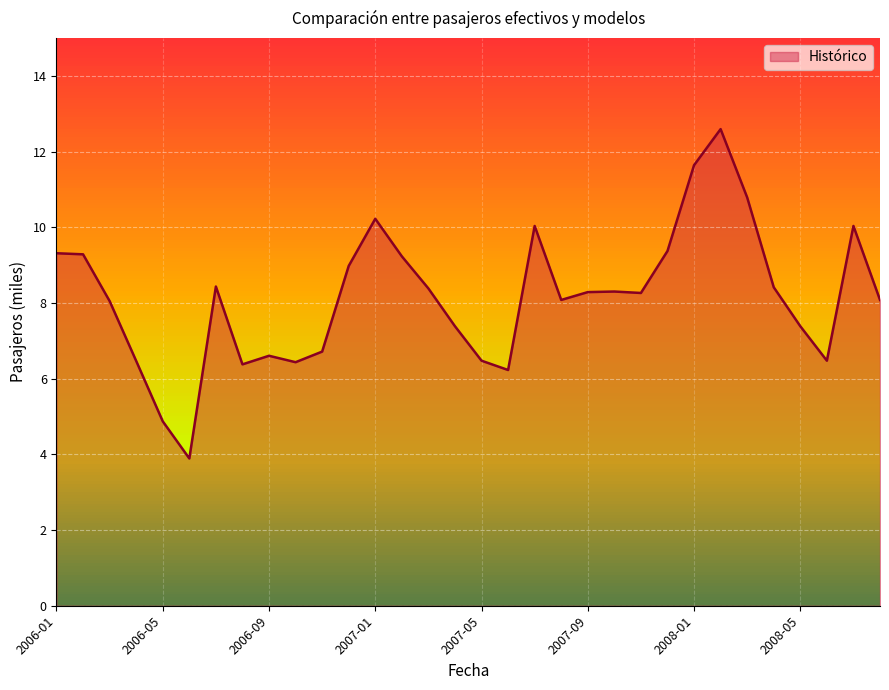

What is the greatest value displayed?

12.6